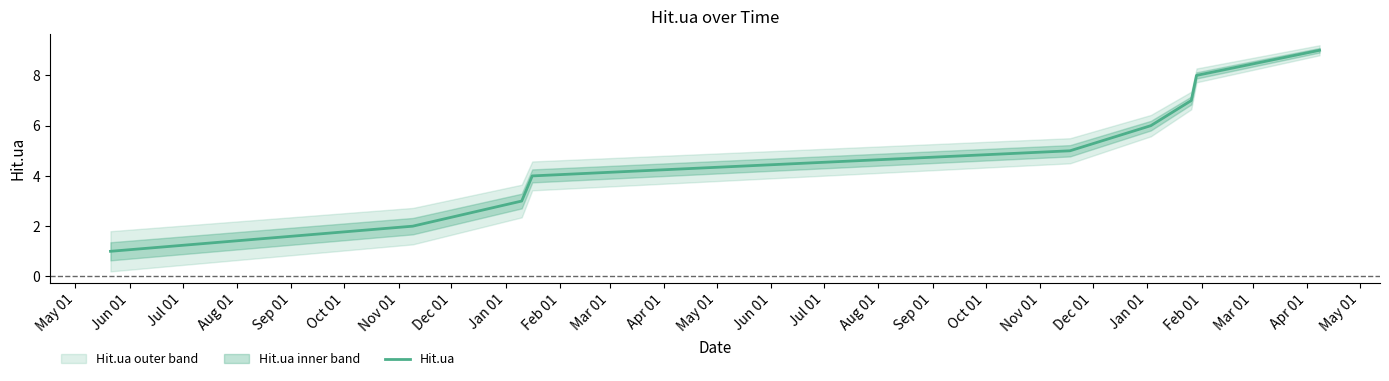

Rank the categories by value from lowest to highest.

May 01, Jun 01, Jul 01, Aug 01, Sep 01, Oct 01, Nov 01, Dec 01, Jan 01